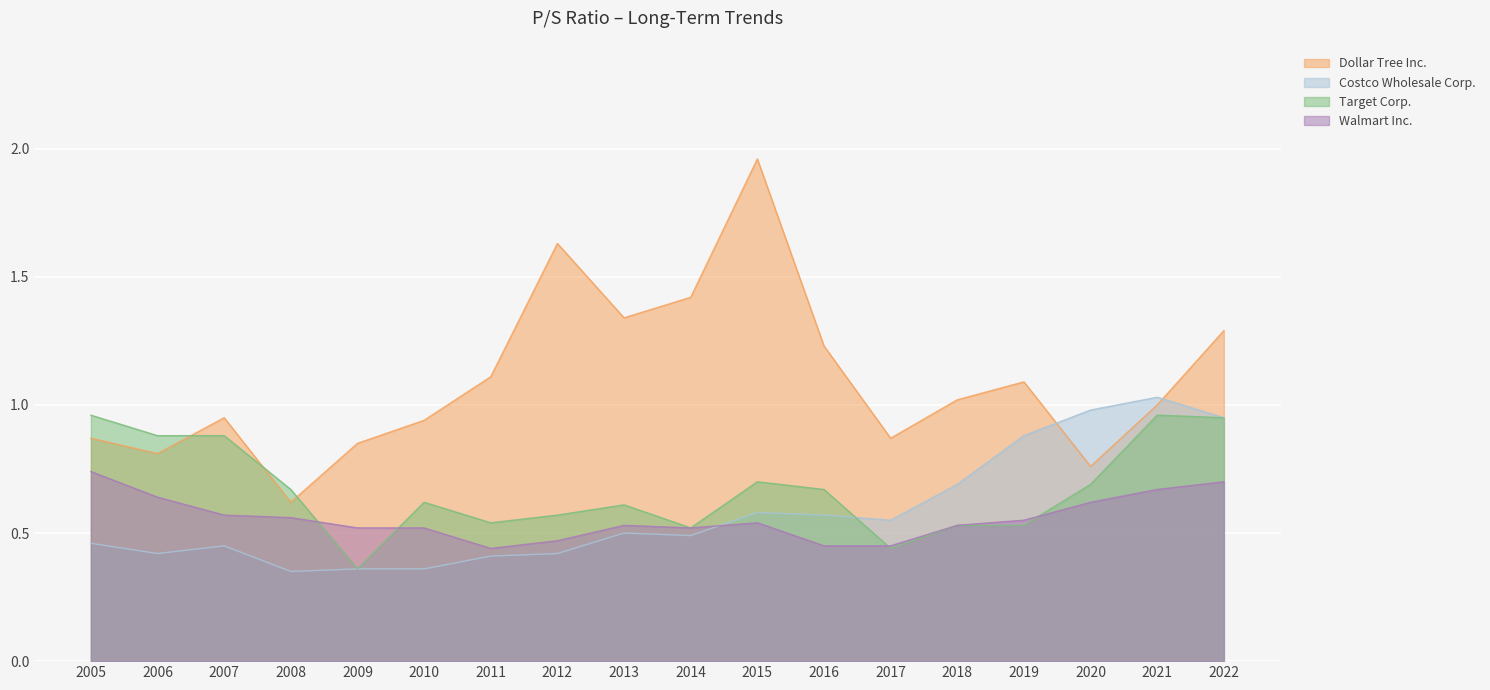

What is the difference between the Costco Wholesale Corp. values at 2019 and 2022?

0.1